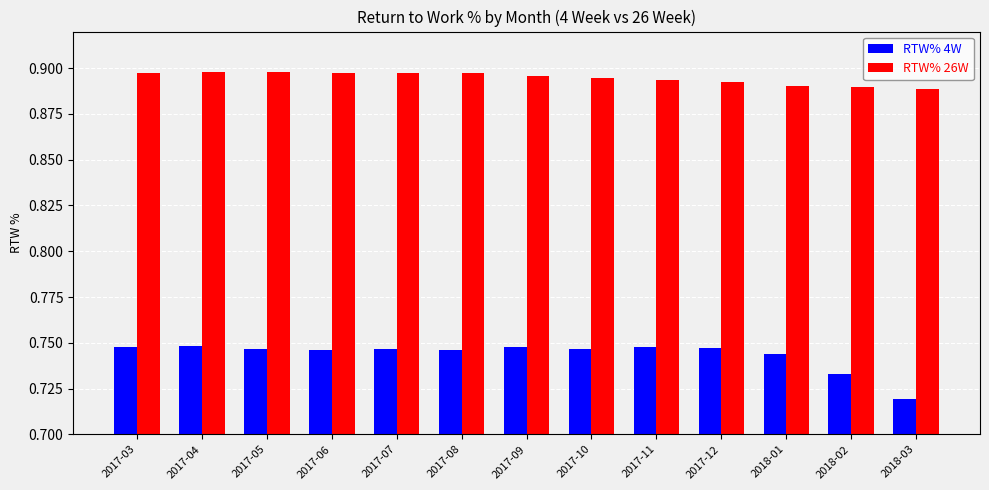

What are all the series names shown in the legend?

RTW% 4W, RTW% 26W